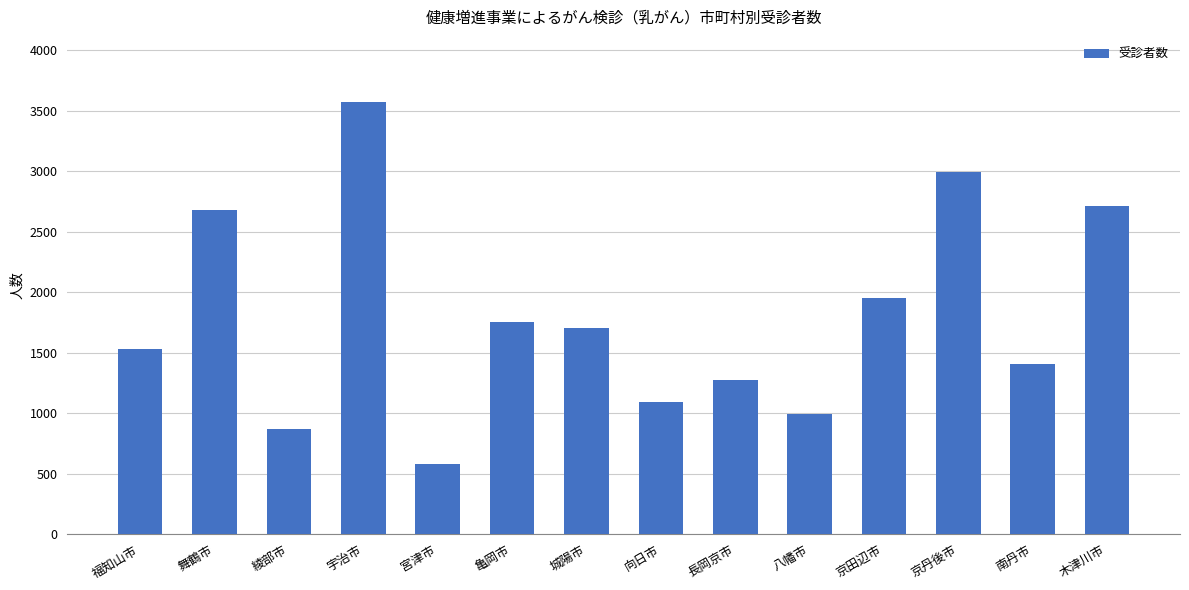

How many data points are less than 1701?

7